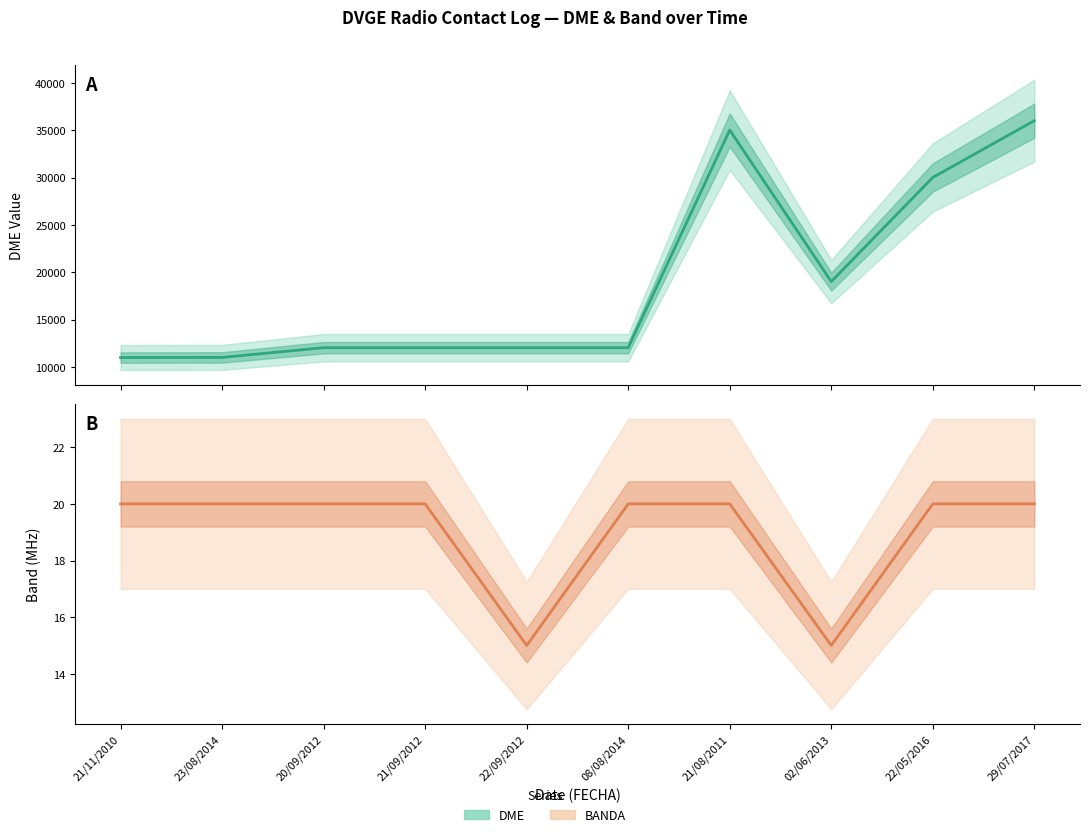

True or false: Band (centre) has more than 0 points higher than both neighbors.

False